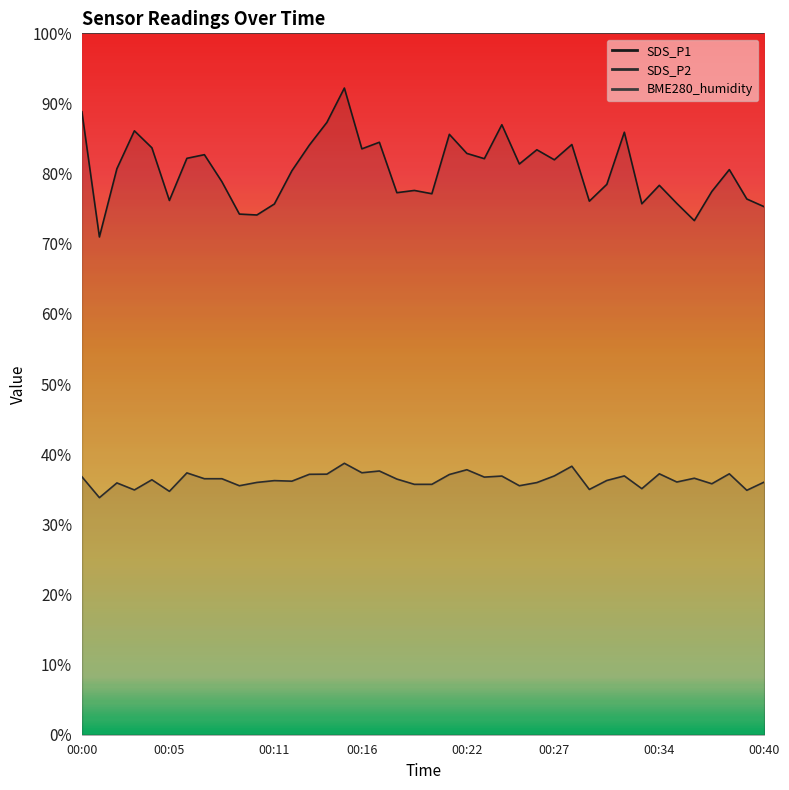

At which category is the sum across all series the highest?

00:15